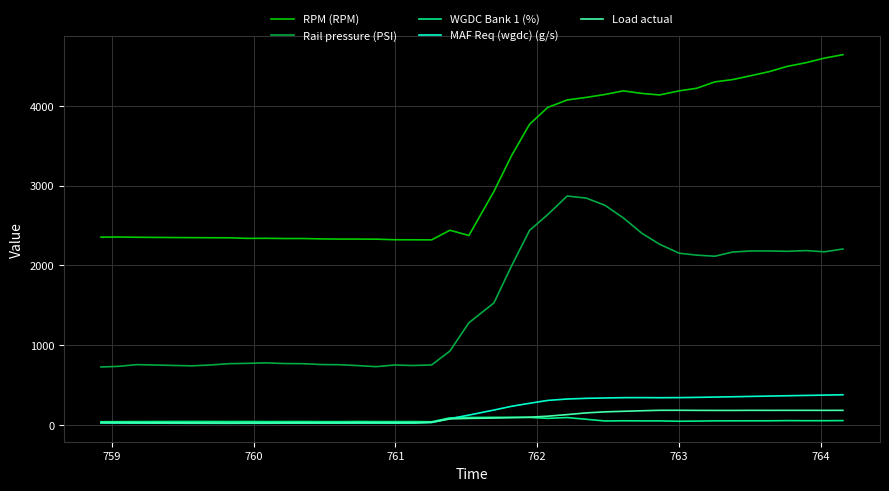

True or false: RPM (RPM) and WGDC Bank 1 (%) cross at least once.

False